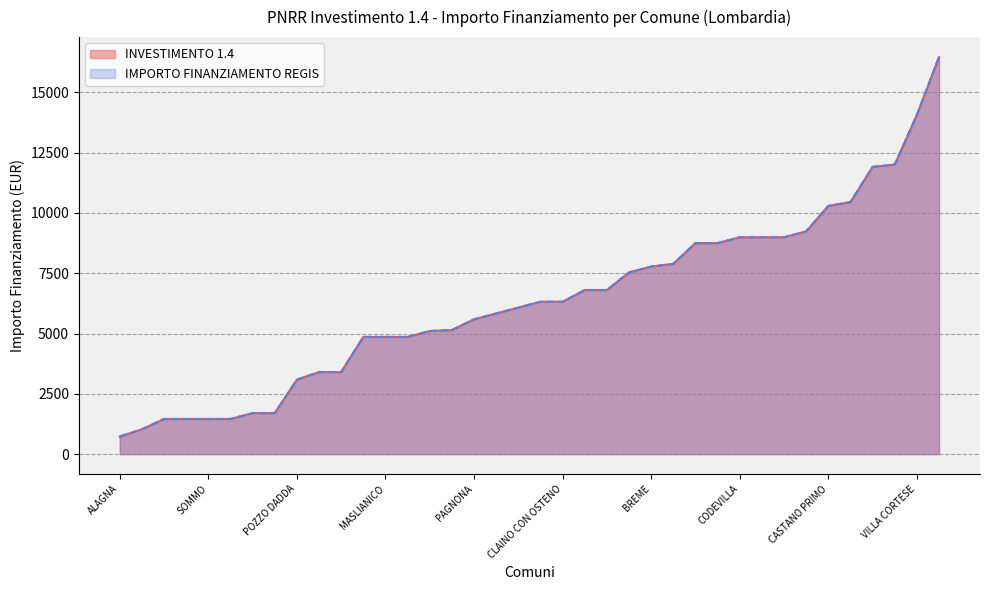

Which series changed the most between BRENNA and OFFANENGO?

INVESTIMENTO 1.4